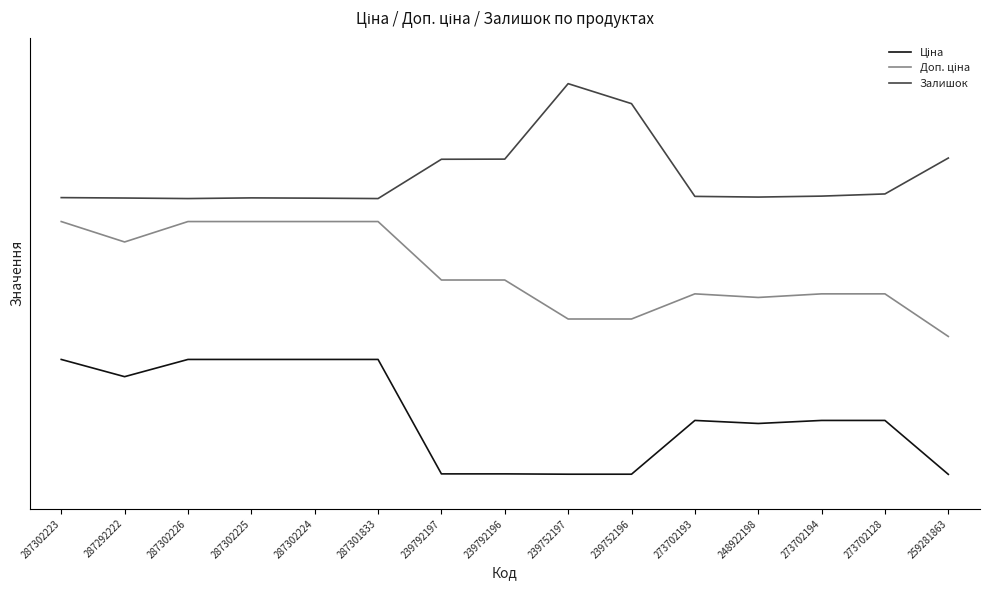

Does the chart have visible grid lines?

No